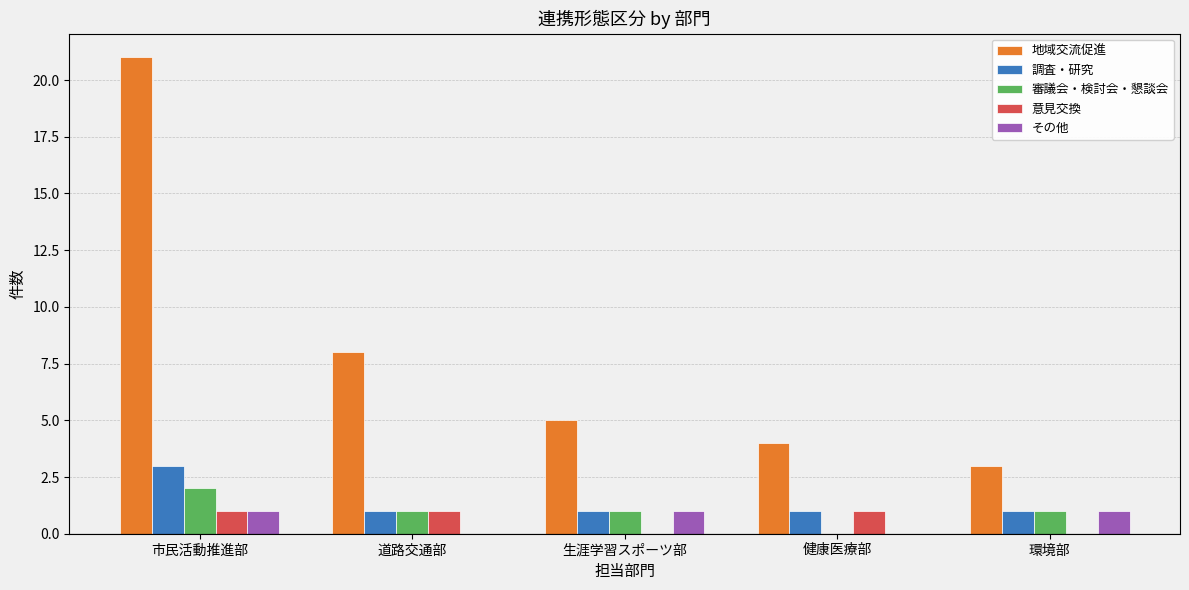

Reading left to right, what are all the values shown in this chart?

地域交流促進: 21	8	5	4	3
調査・研究: 3	1	1	1	1
審議会・検討会・懇談会: 2	1	1	0	1
意見交換: 1	1	0	1	0
その他: 1	0	1	0	1